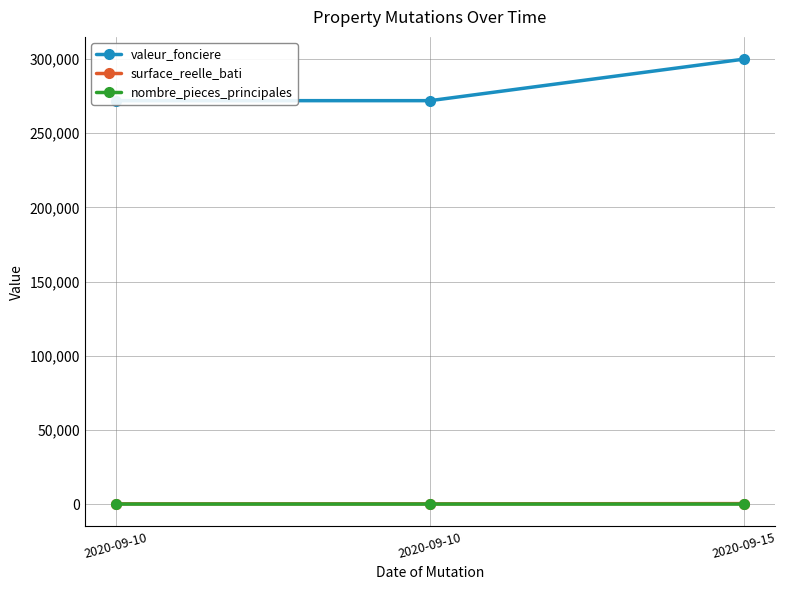

What is the value of the nombre_pieces_principales point at the 2nd from the left?

6